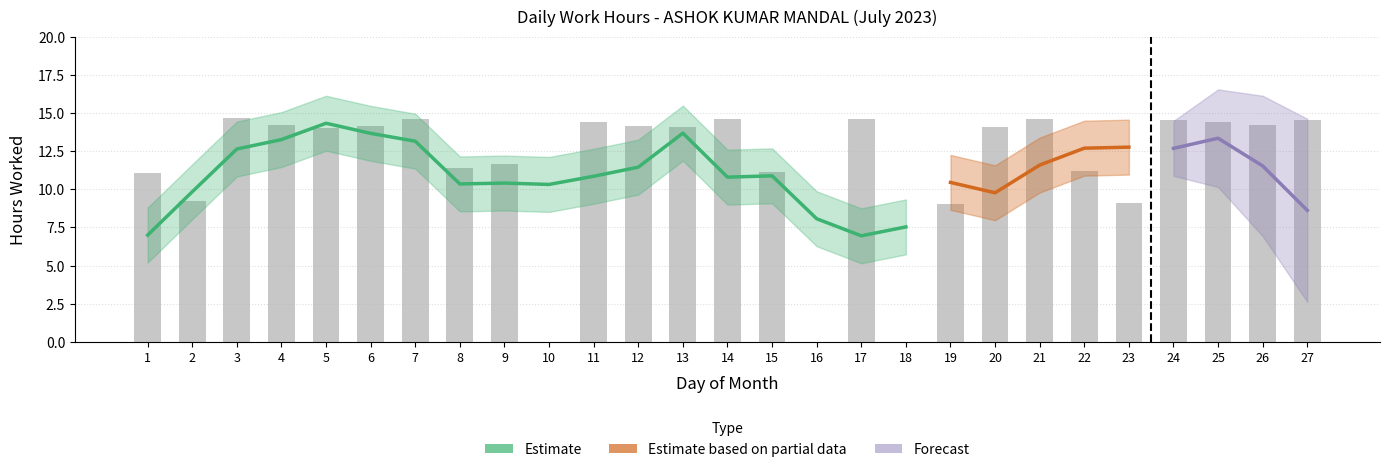

Which has a higher value, 15 or 16?

15